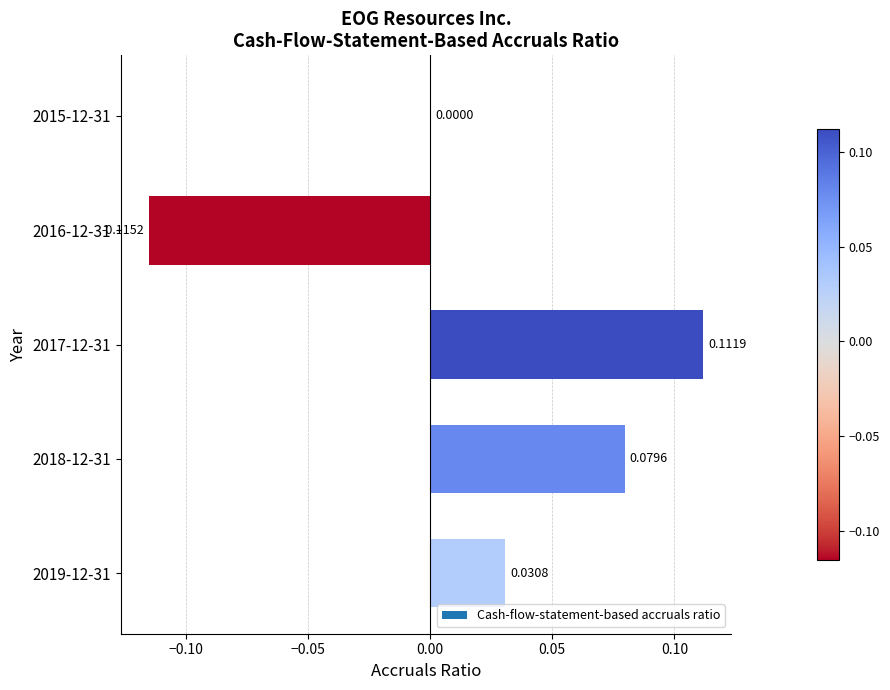

The value at 2017-12-31 is 0.0. True or false?

False